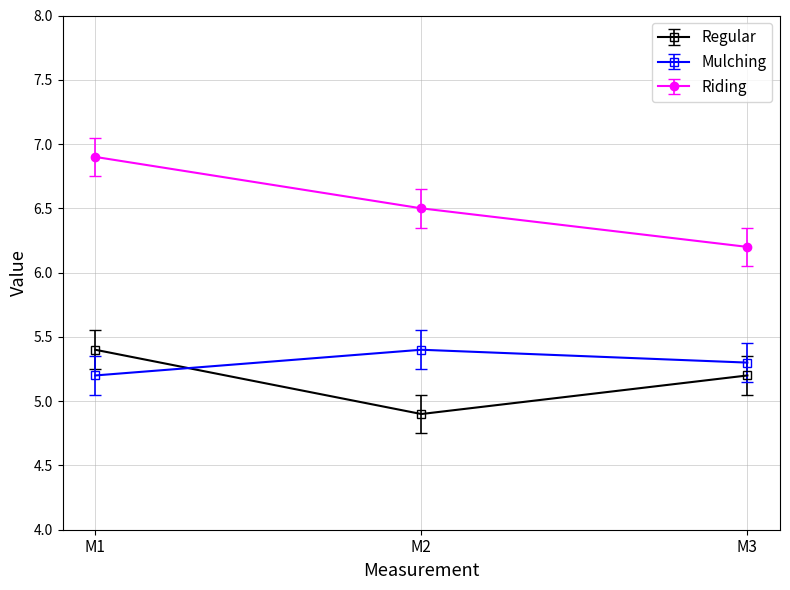

Which series has the widest spread of values?

Riding